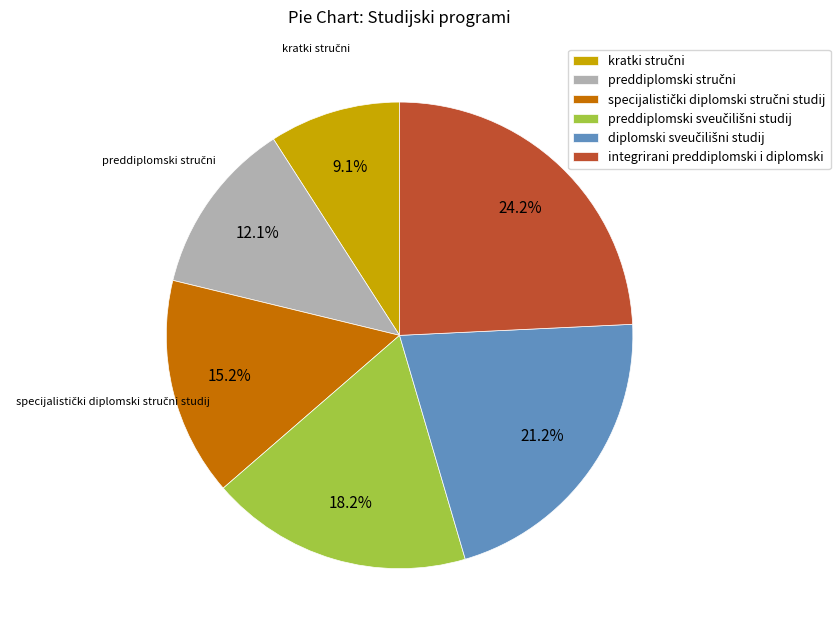

Does any single category account for the majority?

No